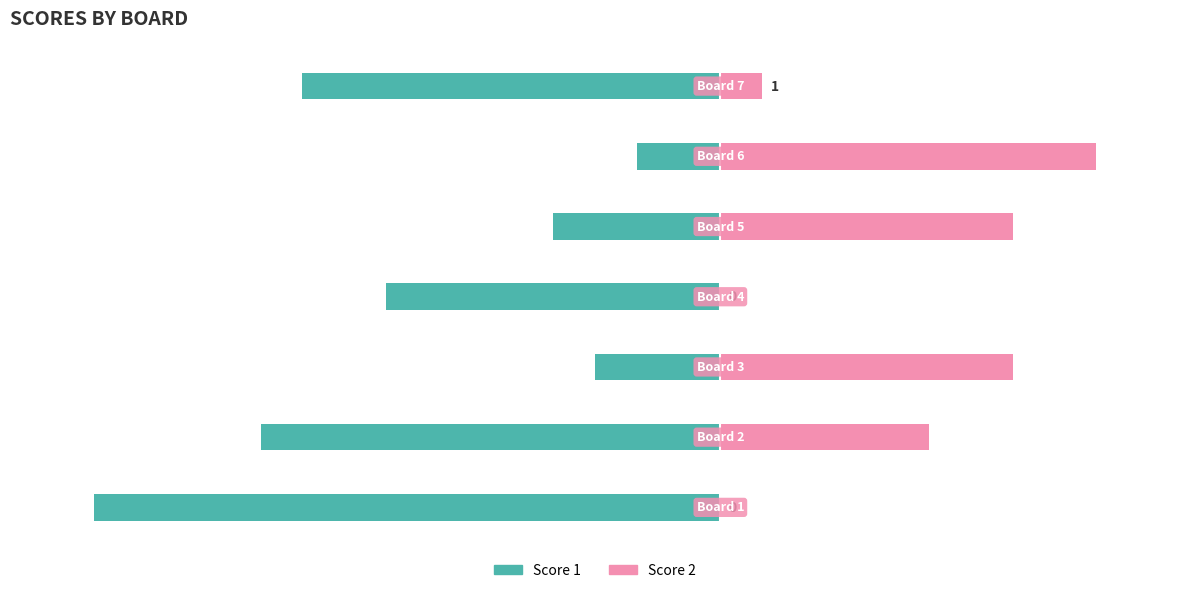

Which series changed the most between 1 and 2?

Score 1